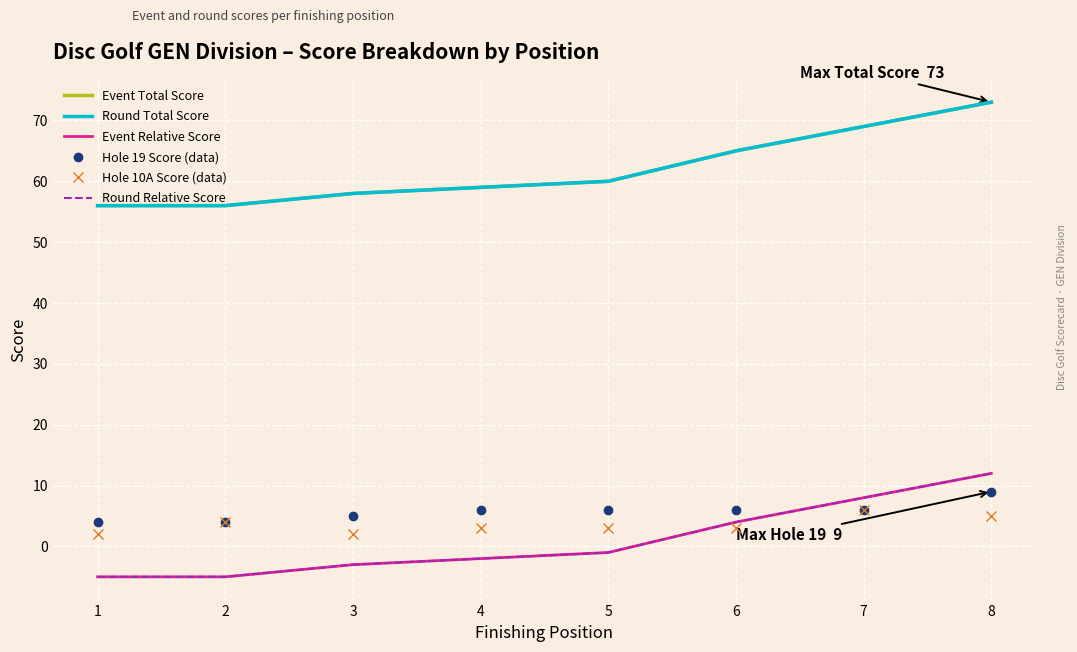

At which label does Hole 10A Score (data) reach its peak?

7